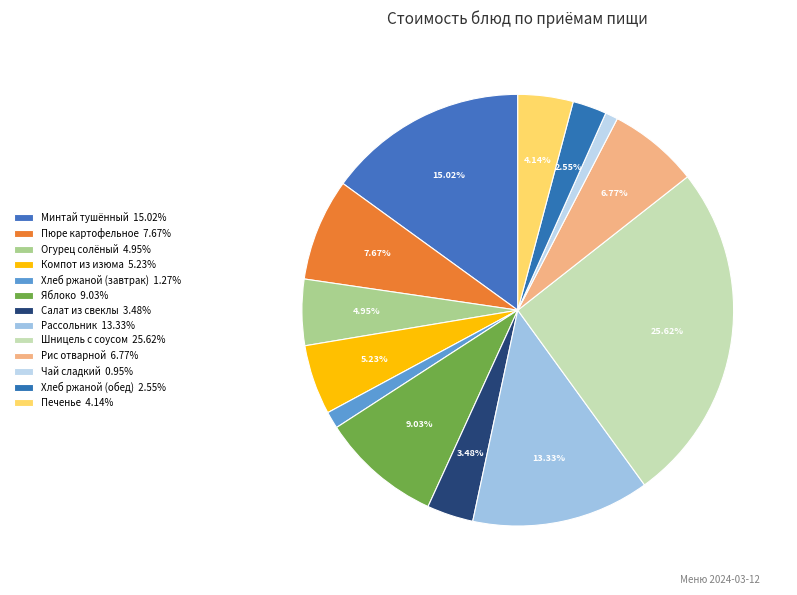

To the nearest percent, what is the difference between the Яблоко and Пюре картофельное slice percentages?

1%